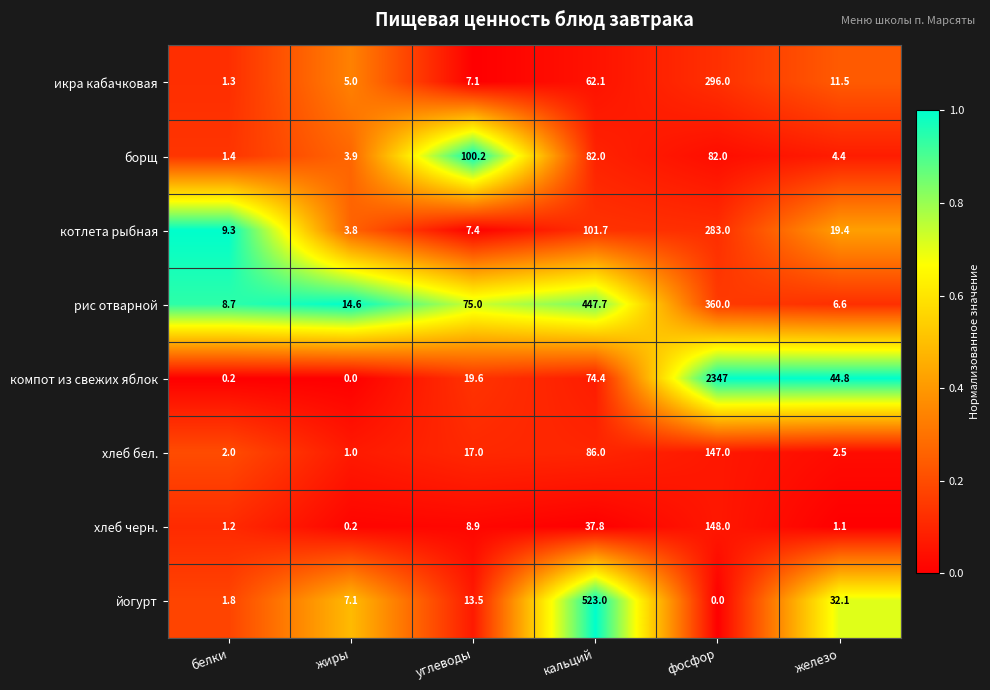

What is the spread (max minus min) of values at углеводы?

93.1